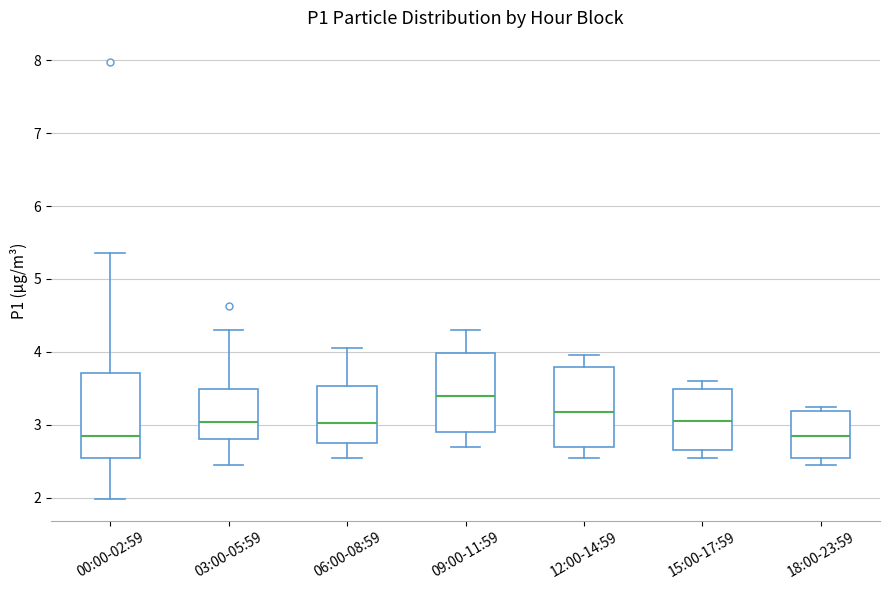

Which box has the highest median line?

09:00-11:59